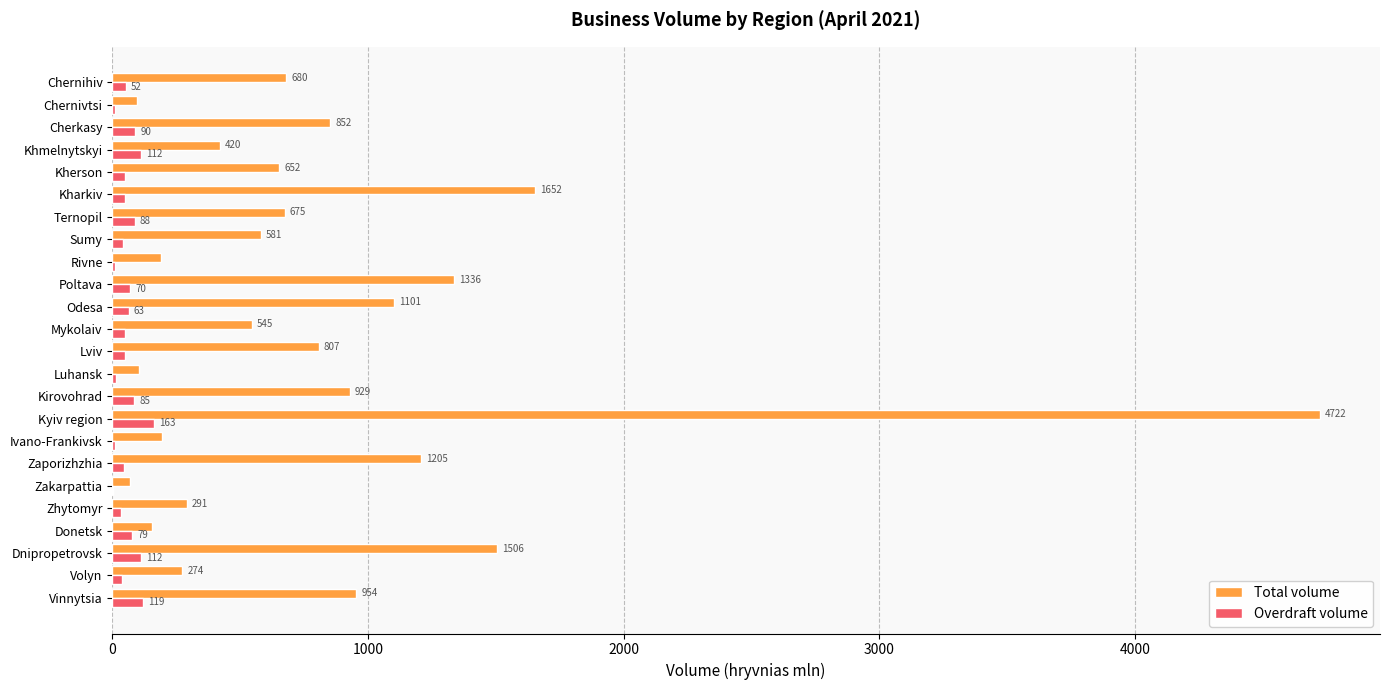

True or false: Total volume has a value of 652.2 at Kherson.

True